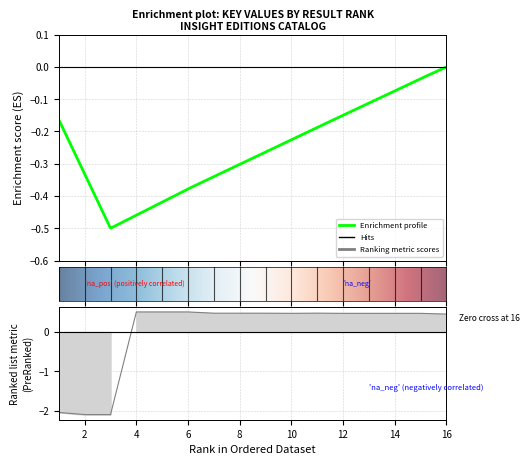

Where is the first local maximum?

5